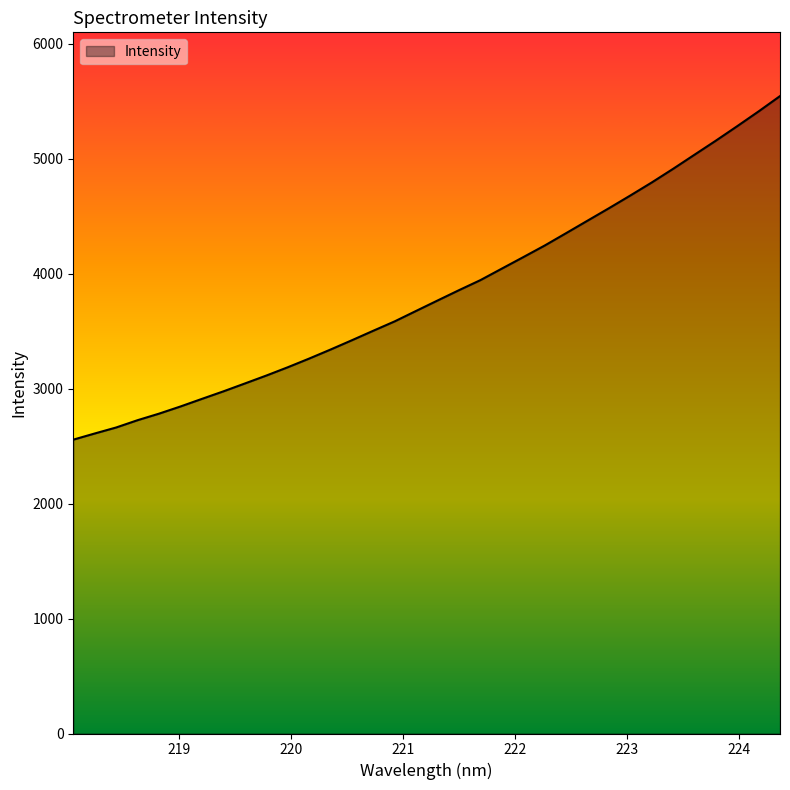

What is the difference between the maximum and minimum values?

2988.2